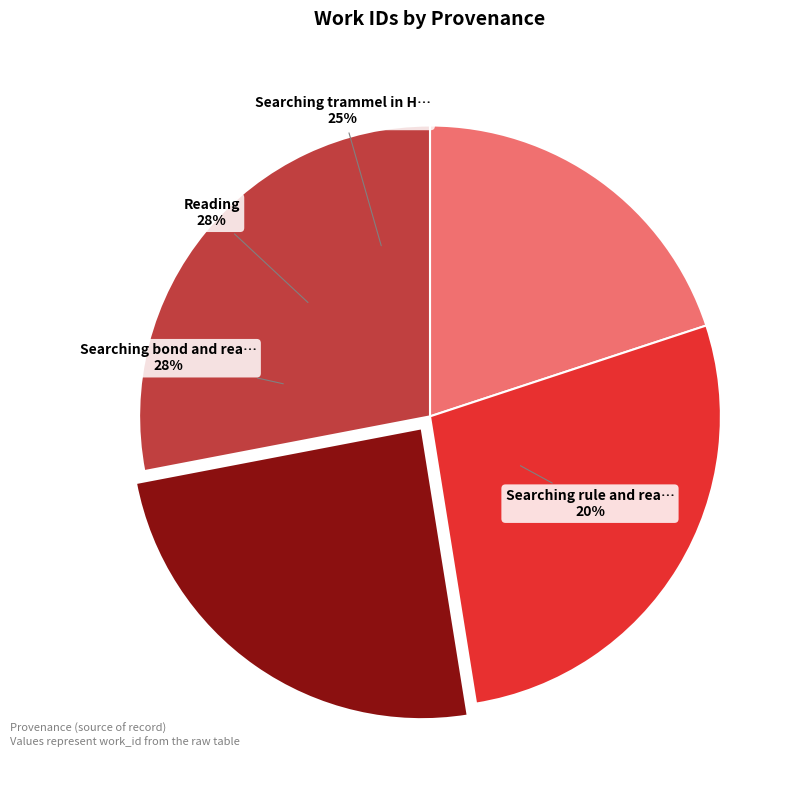

What is the total percentage of Searching bond and reason in HDIS and Reading?

55.5%